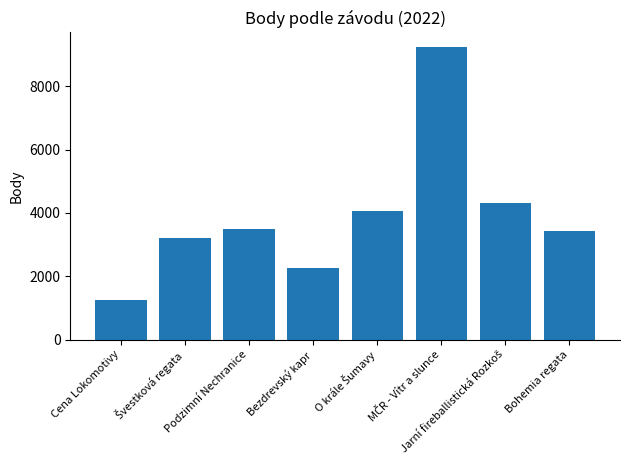

What is the sum of all values?

31241